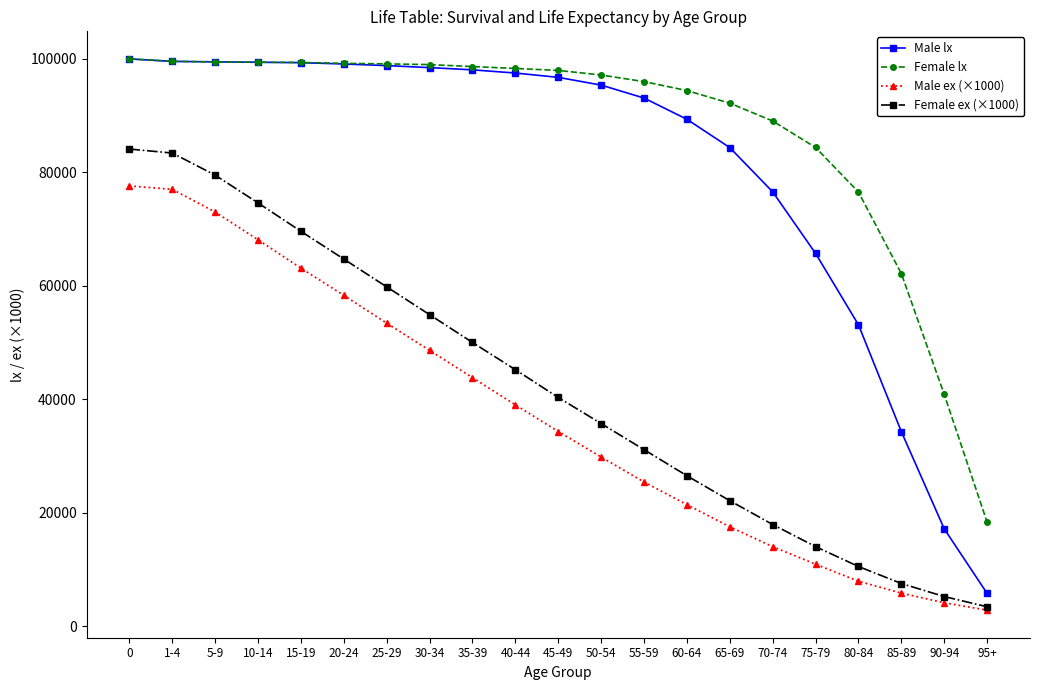

The value of Female ex (×1000) at 80-84 is 18170. True or false?

False